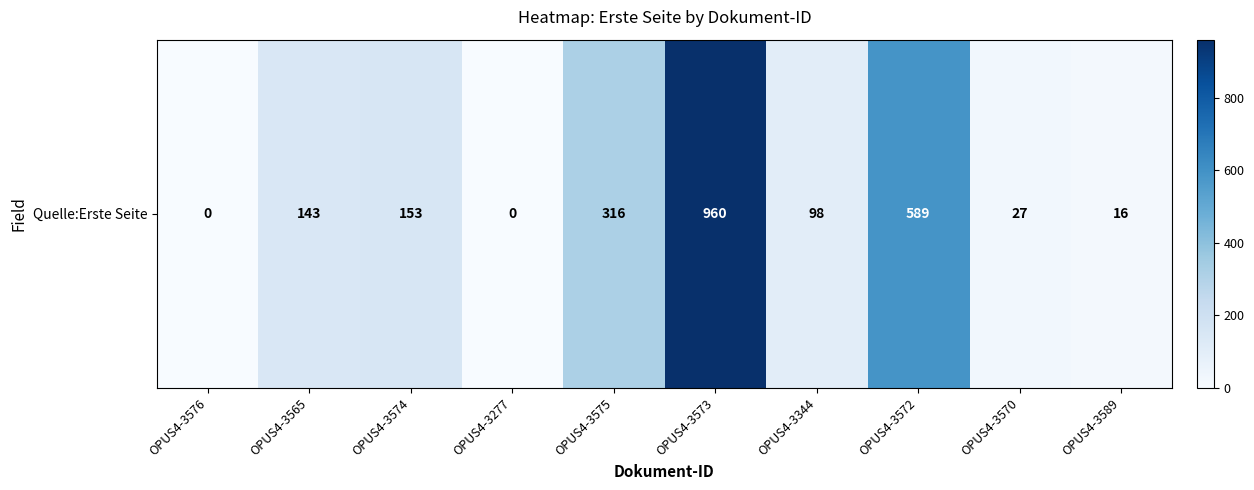

True or false: the data shows 223 at OPUS4-3574.

False